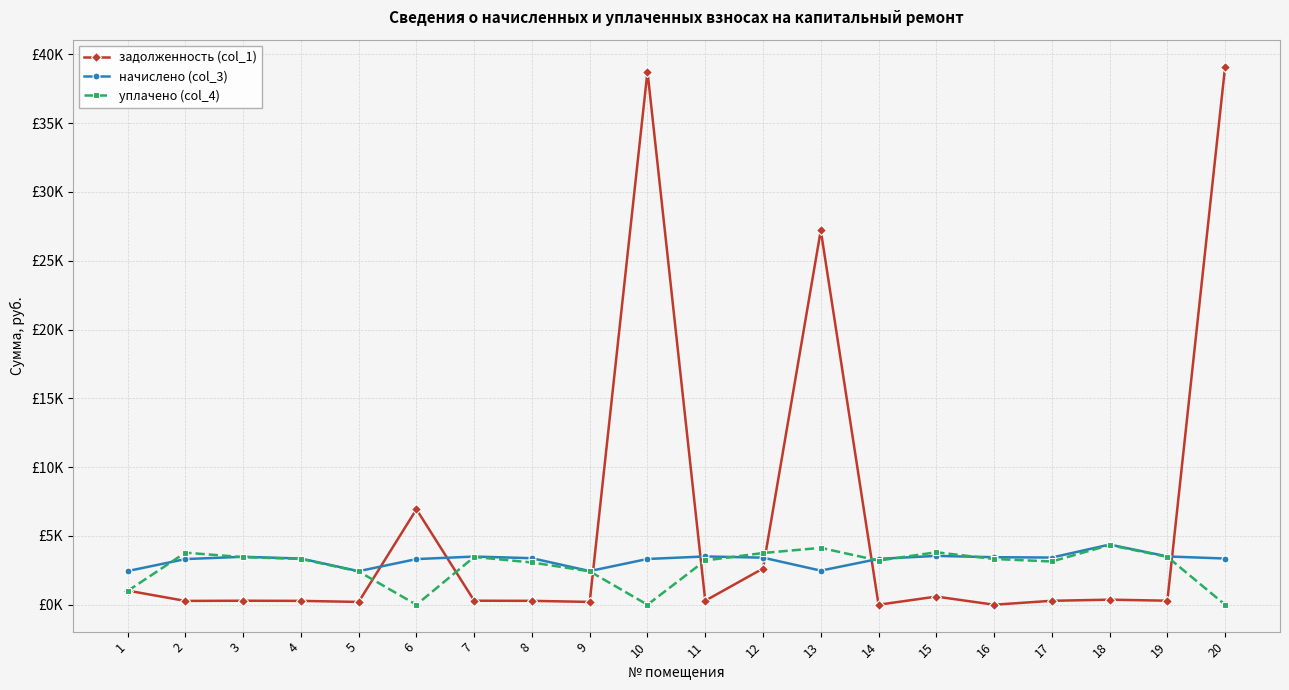

What is the total value across all series at 13?

33814.5